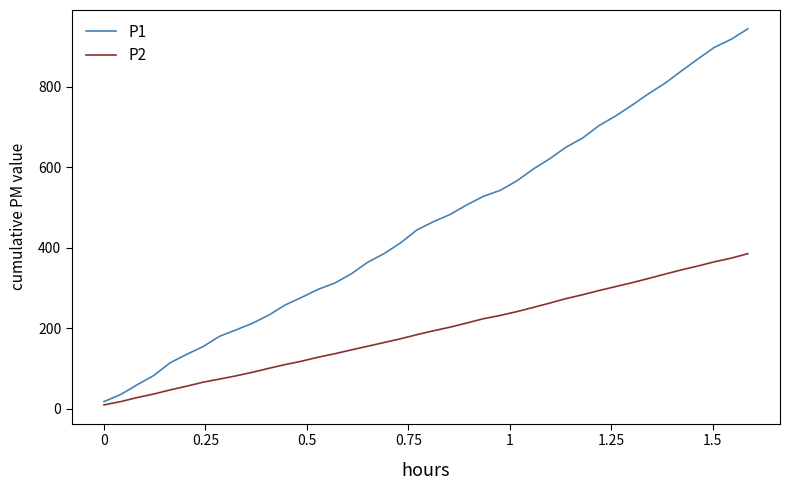

Which series has the largest range (max minus min)?

P1